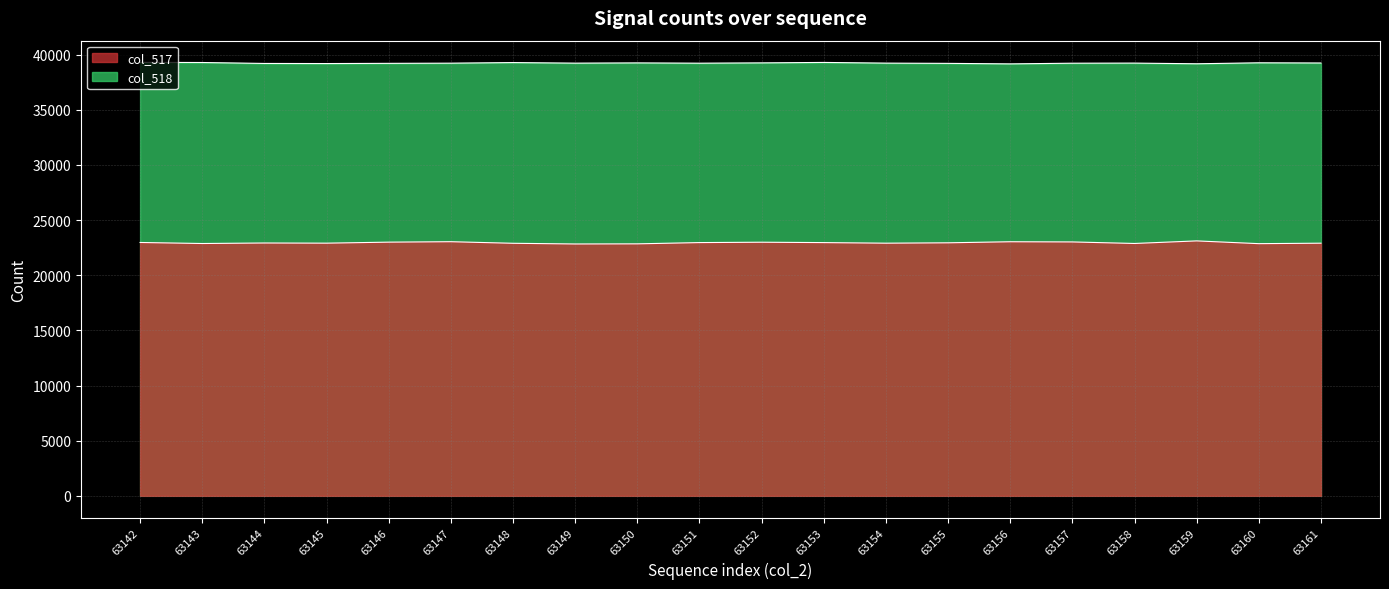

What is the difference between the col_517 values at 63143 and 63147?

164